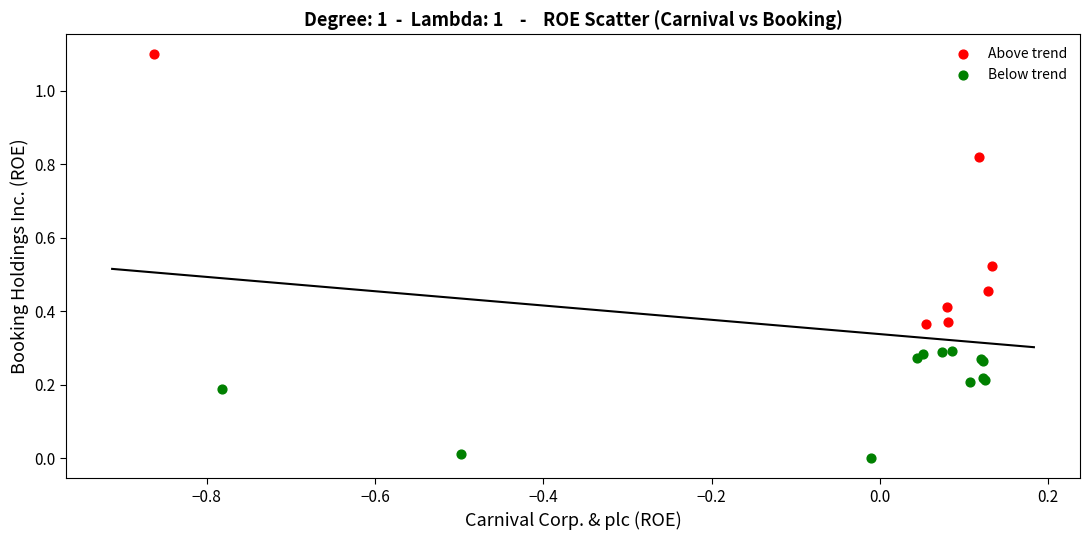

Which series has the widest spread of Y values?

Above trend